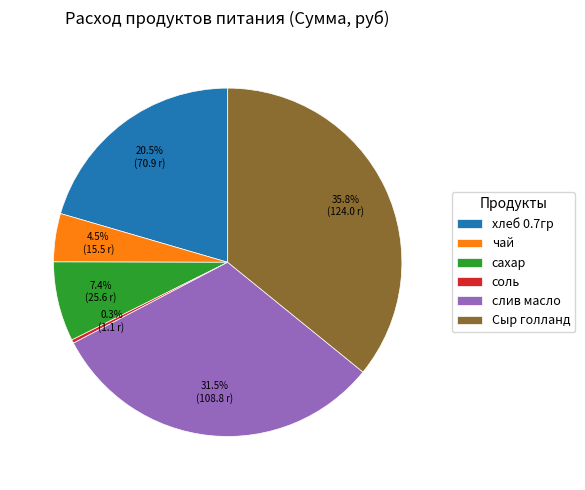

How many slices are in this pie chart?

6